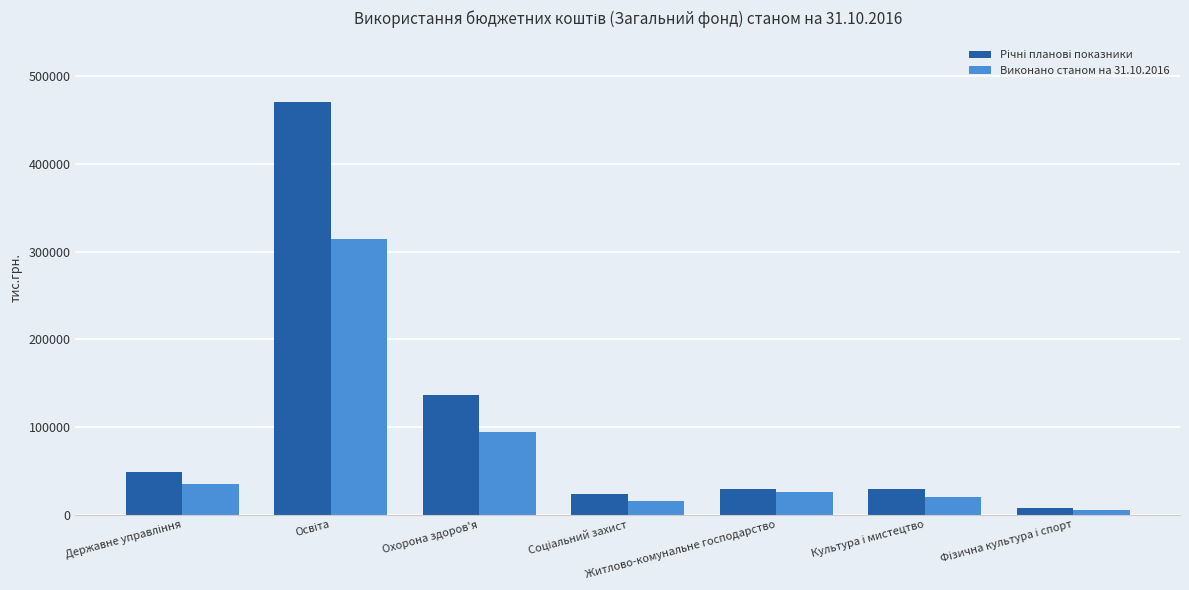

What is the highest value of the Виконано станом на 31.10.2016 series?

313939.4